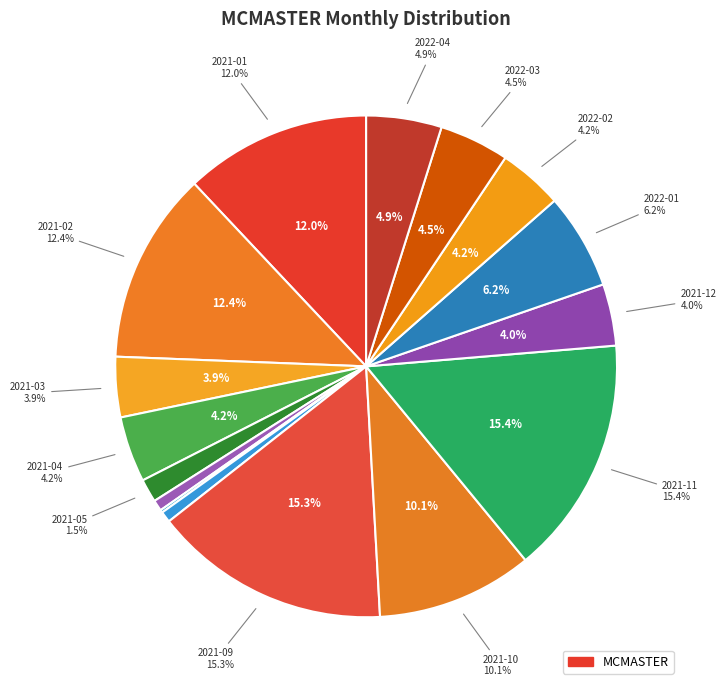

True or false: 2021-03 accounts for 4% of the total.

True